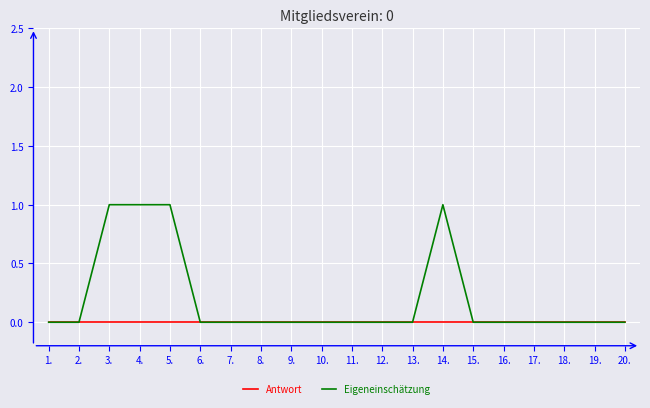

Count the number of categories in the chart.

20